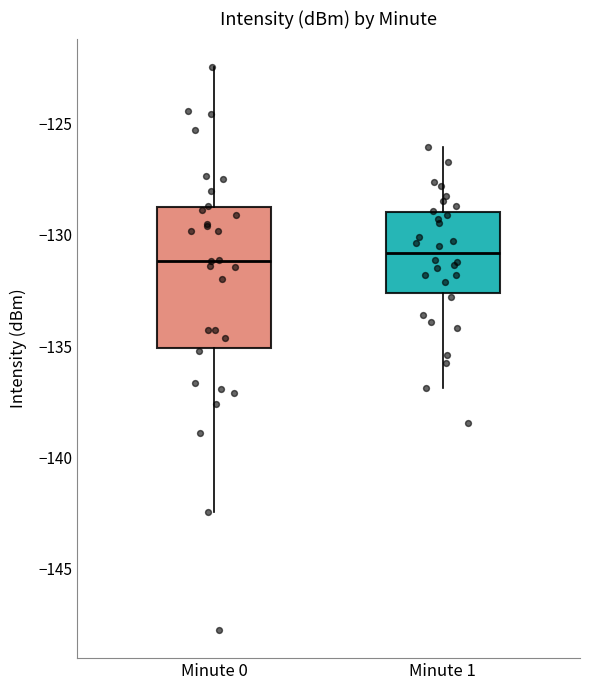

Reading left to right, transcribe this box plot: for each box, give where its median line is, the range the box spans, and where its two whiskers end, as read against the y-axis. The values are not printed on the chart, so give them approximately, as read against the axis.

Minute 0: median -131.0, box -135.0 to -128.5, whiskers -142.5 to -122.5
Minute 1: median -131.0, box -132.5 to -129.0, whiskers -137.0 to -126.0